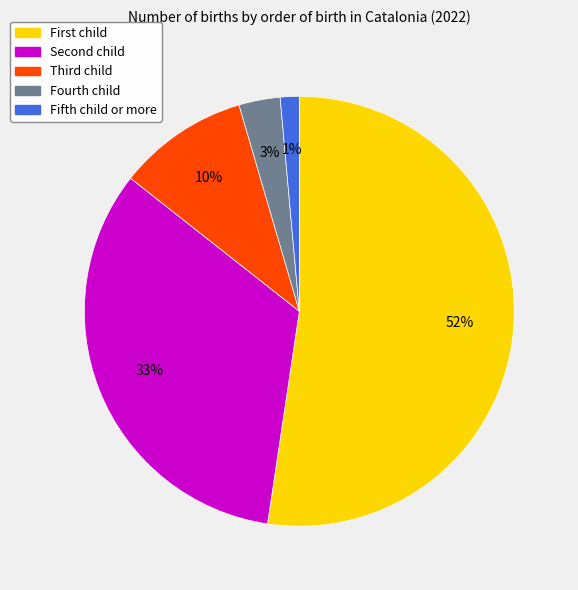

How many slices are in this pie chart?

5